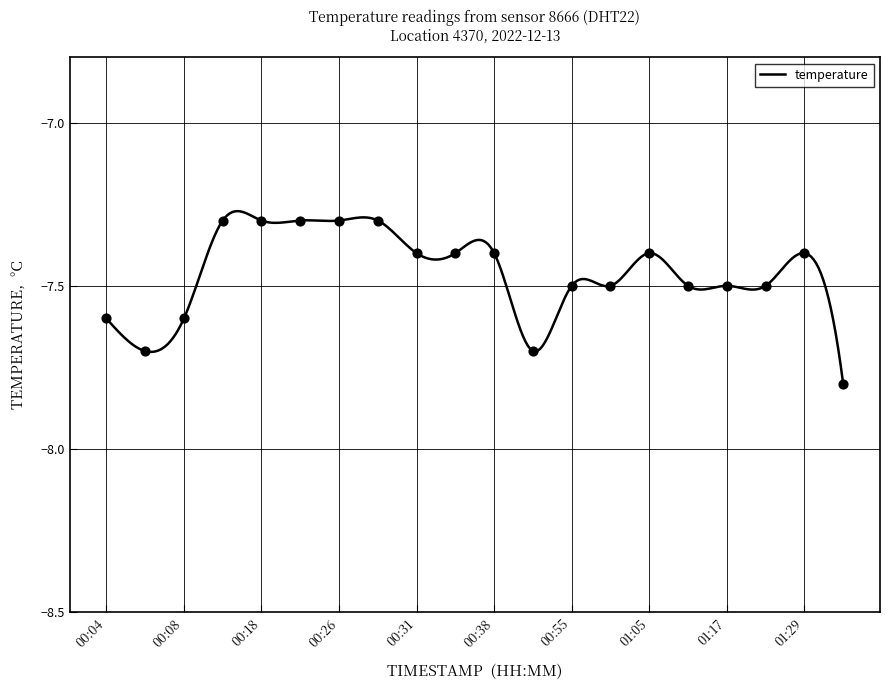

Between 01:02 and 01:07, which is larger?

01:02